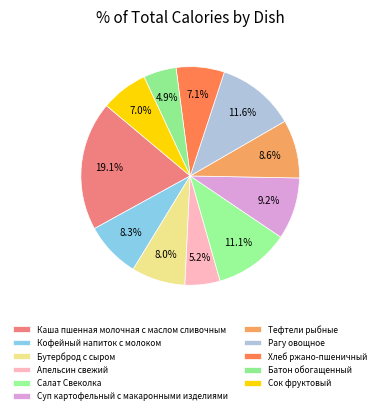

The Апельсин свежий slice represents 5% of the pie. True or false?

True